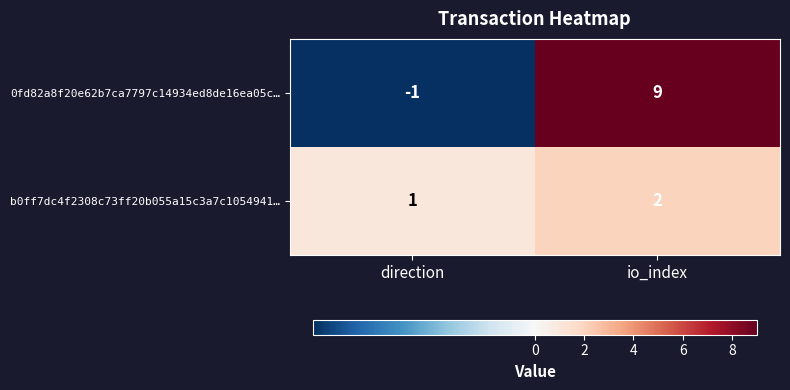

Which series has the largest range (max minus min)?

0fd82a8f20e62b7ca7797c14934ed8de16ea05c…